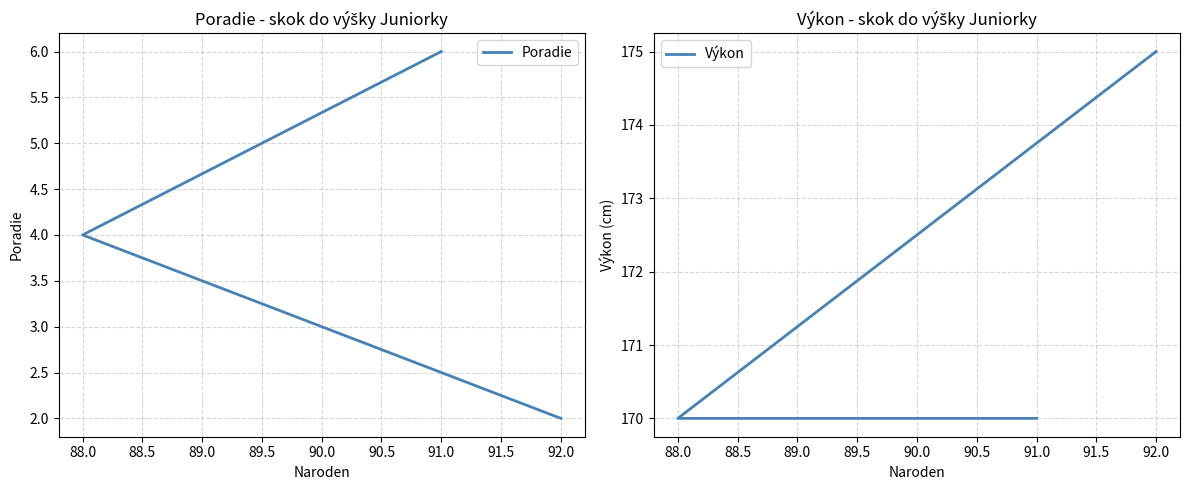

What is the highest value of the Poradie series?

6